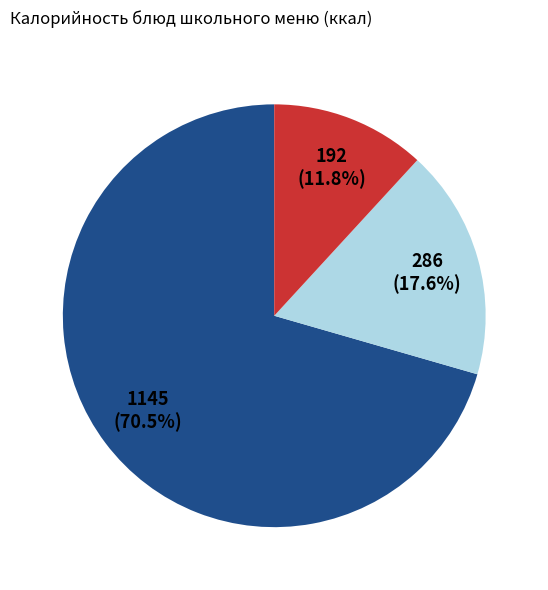

Does any single category account for the majority?

Yes